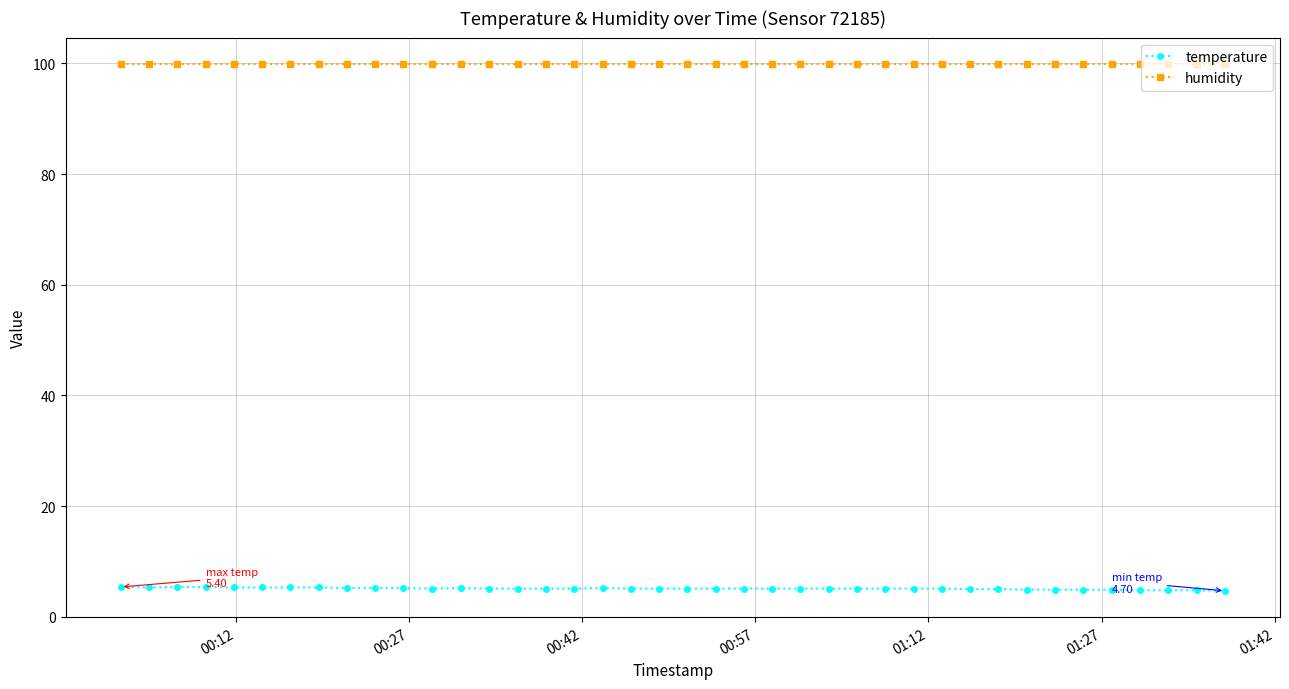

At how many categories does at least one series exceed 52?

40